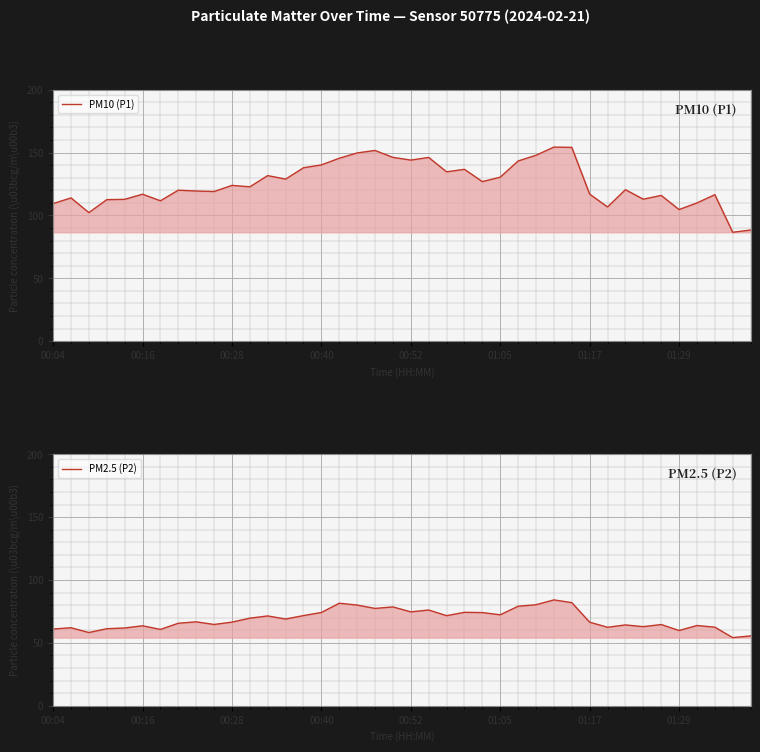

Which series has the largest total across all categories?

PM10 (P1)